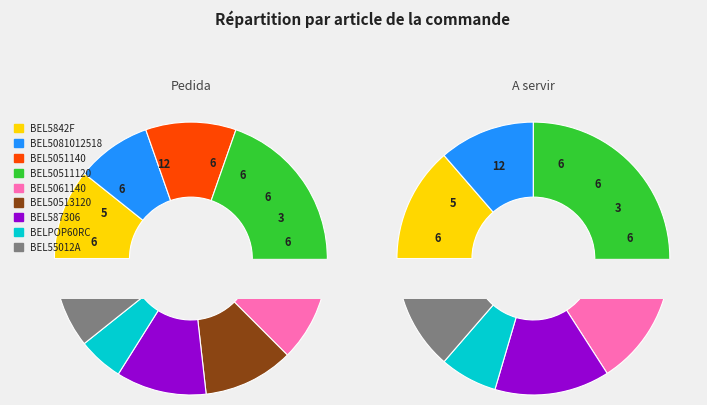

How many slices are in this pie chart?

9